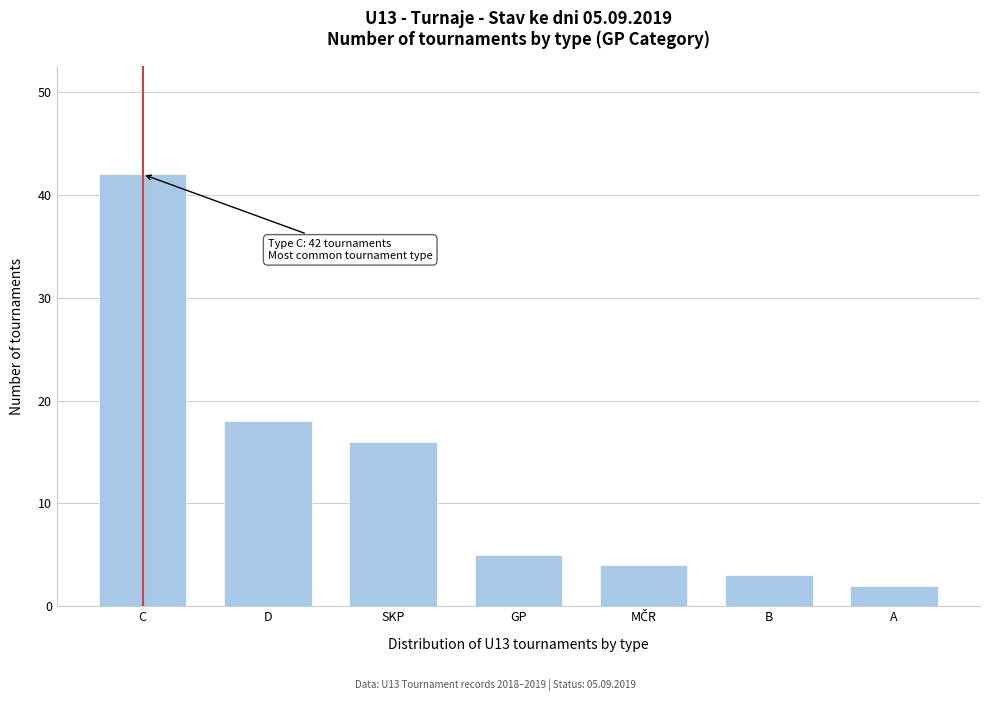

Reading left to right, extract all data points from this chart.

42	18	16	5	4	3	2